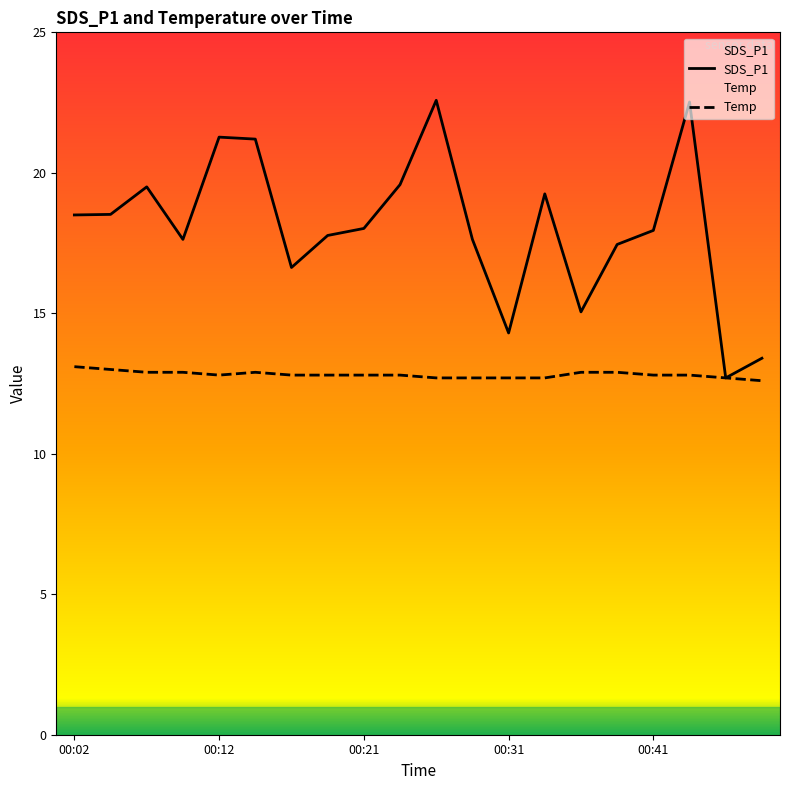

At which label is Temp closest to 12?

00:49